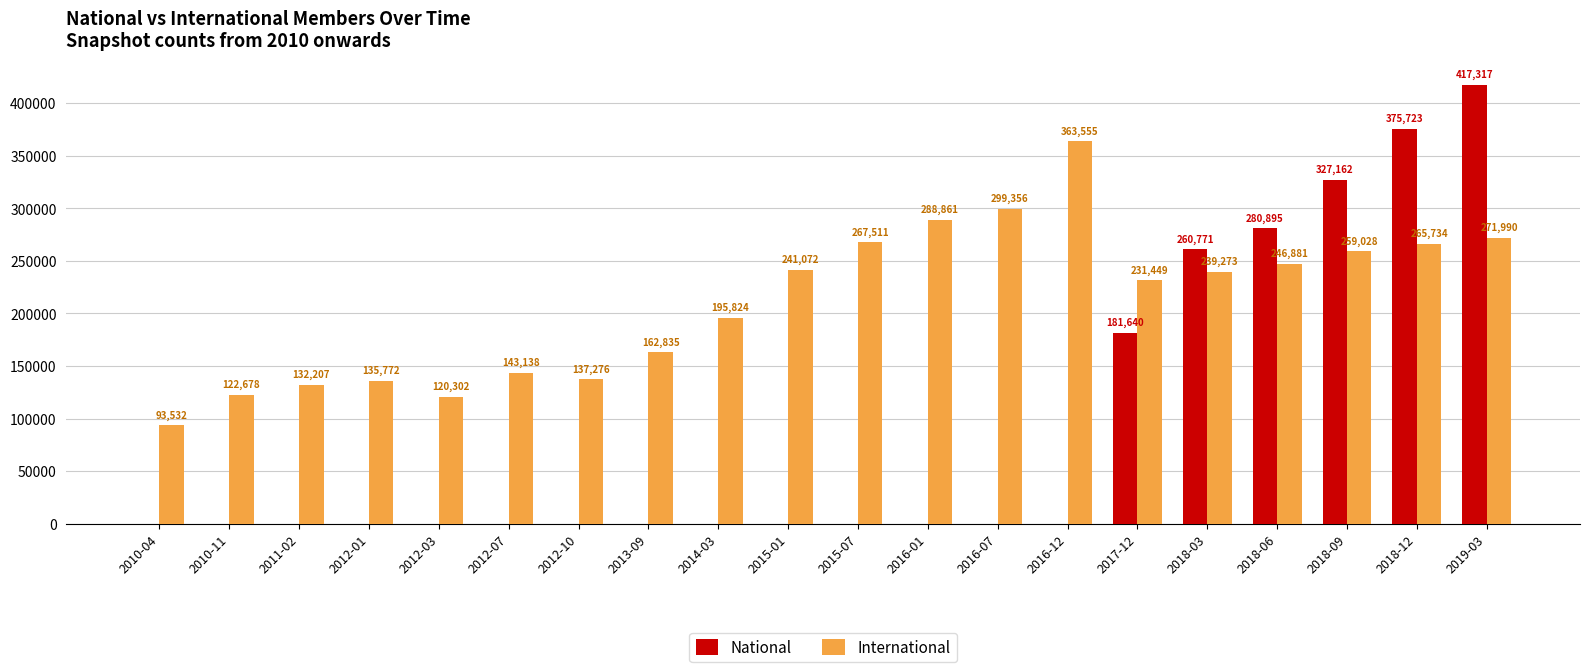

What value does the International series have at 2012-01, to the nearest 100?

135800